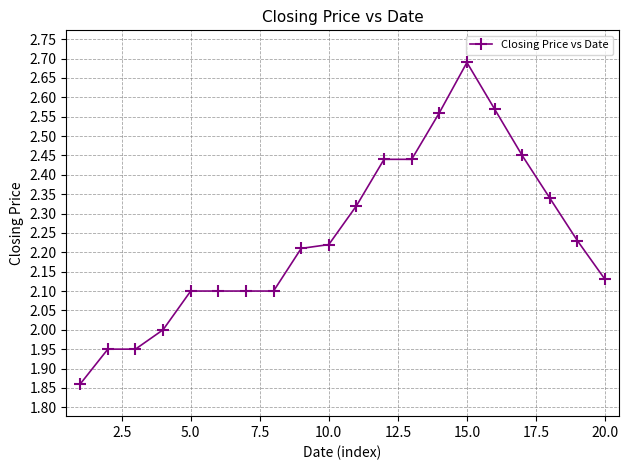

What is the difference between the maximum and second lowest values?

0.7